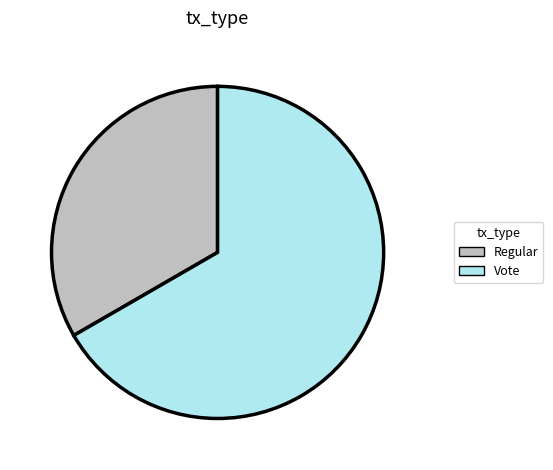

Which slice is the smallest?

Regular